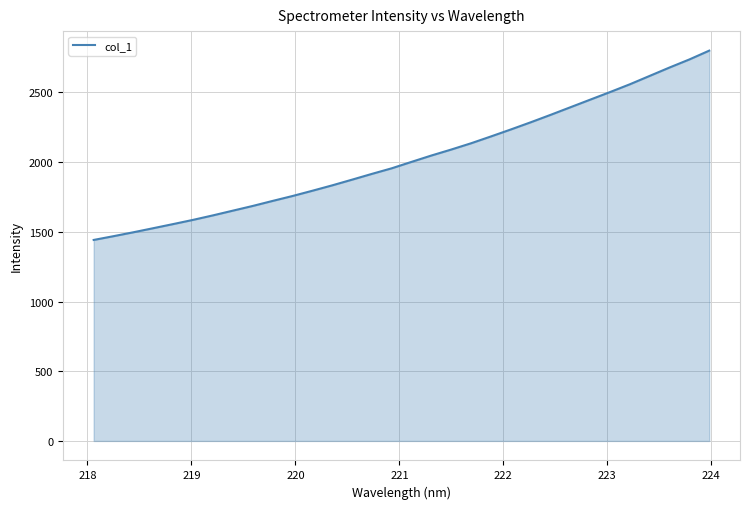

What is the greatest value displayed?

2800.0